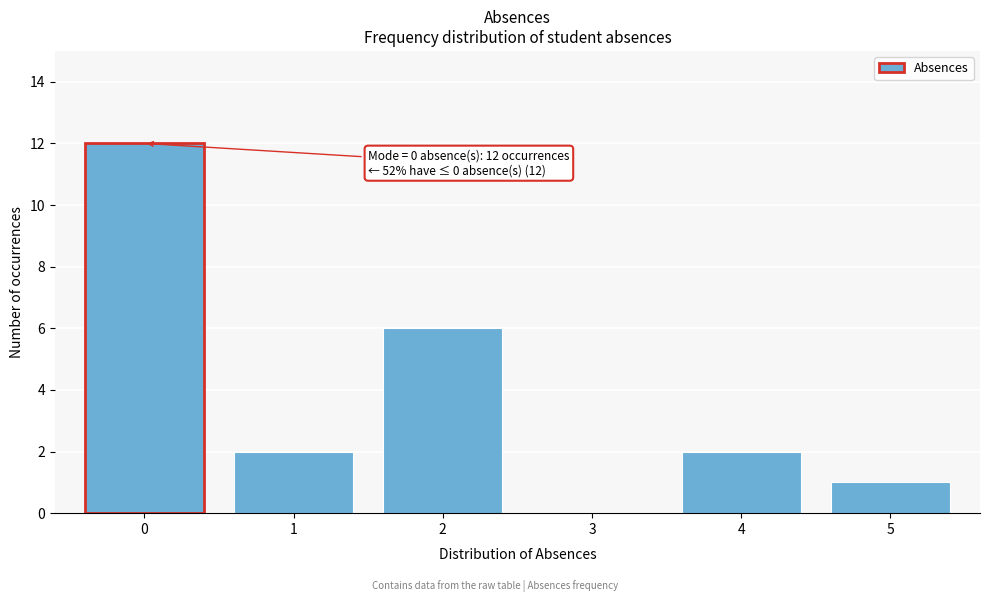

Reading right to left, extract all data points from this chart.

5=1	4=2	3=0	2=6	1=2	0=12